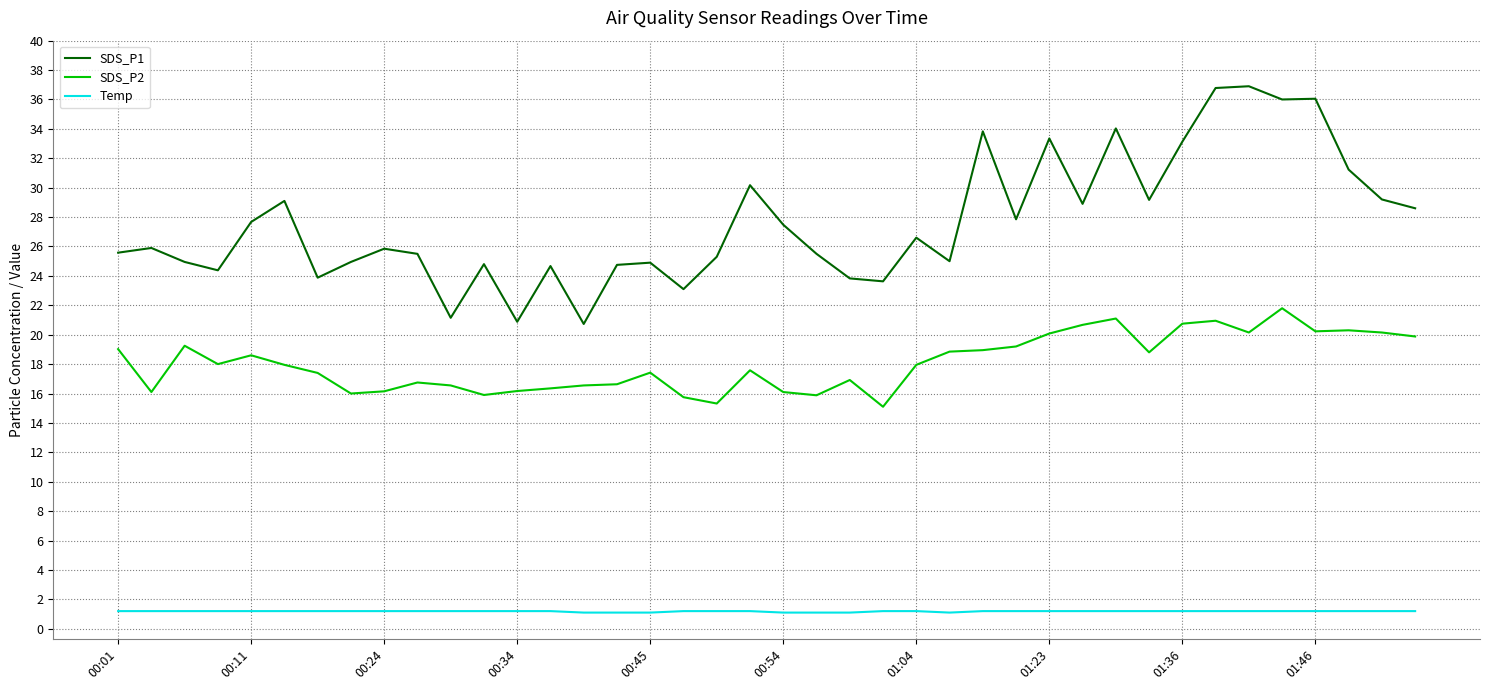

What is the smallest value displayed?

1.1